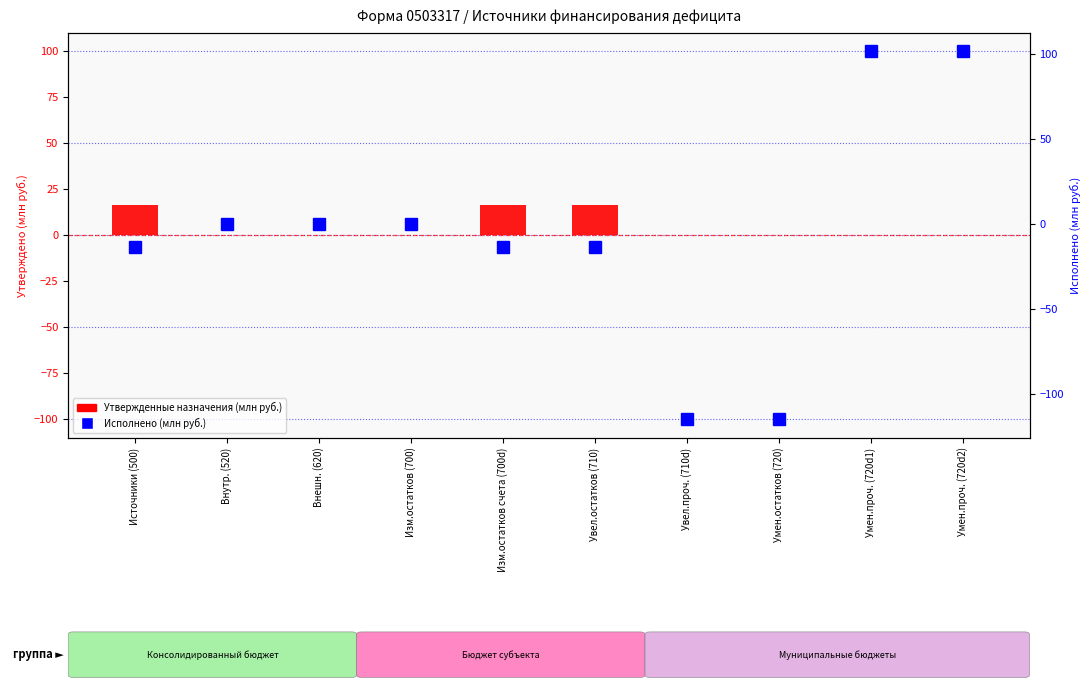

What are all the series names shown in the legend?

Утвержденные назначения (млн руб.), Исполнено (млн руб.)